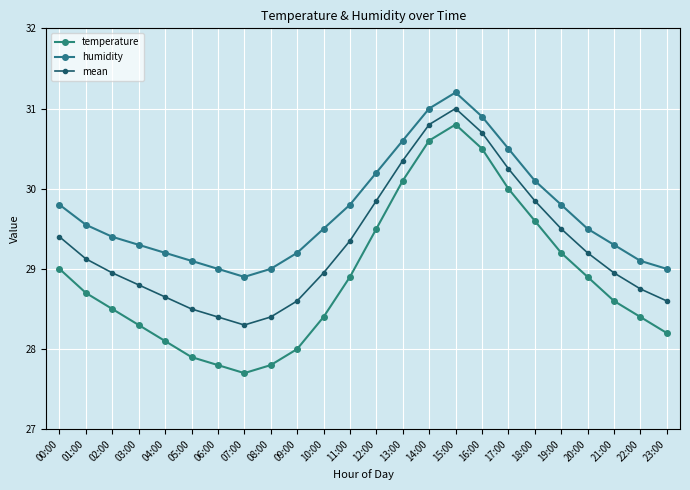

Which series has the largest total across all categories?

humidity